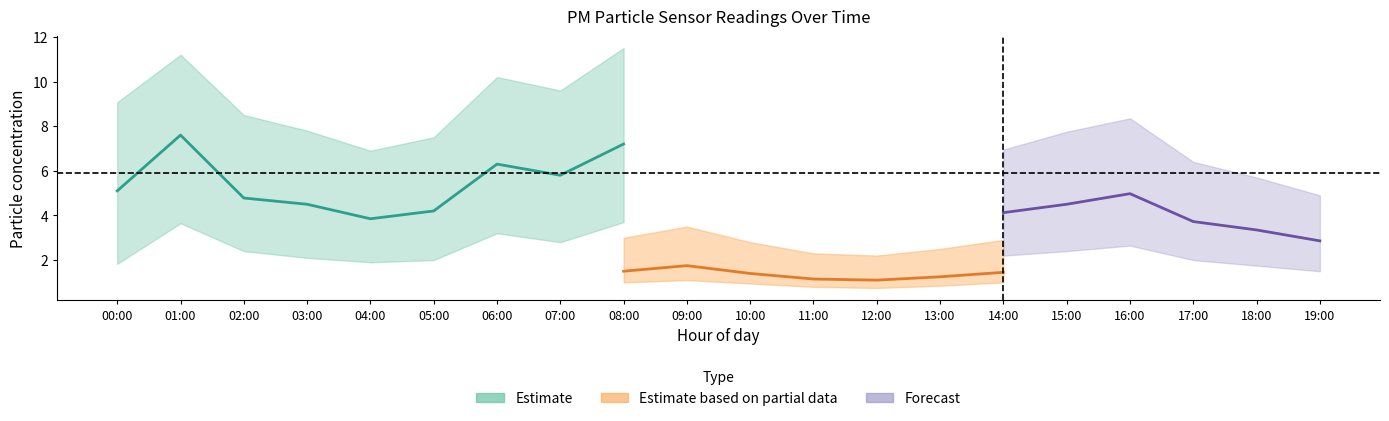

True or false: P2_lower and P1_upper cross at least once.

False